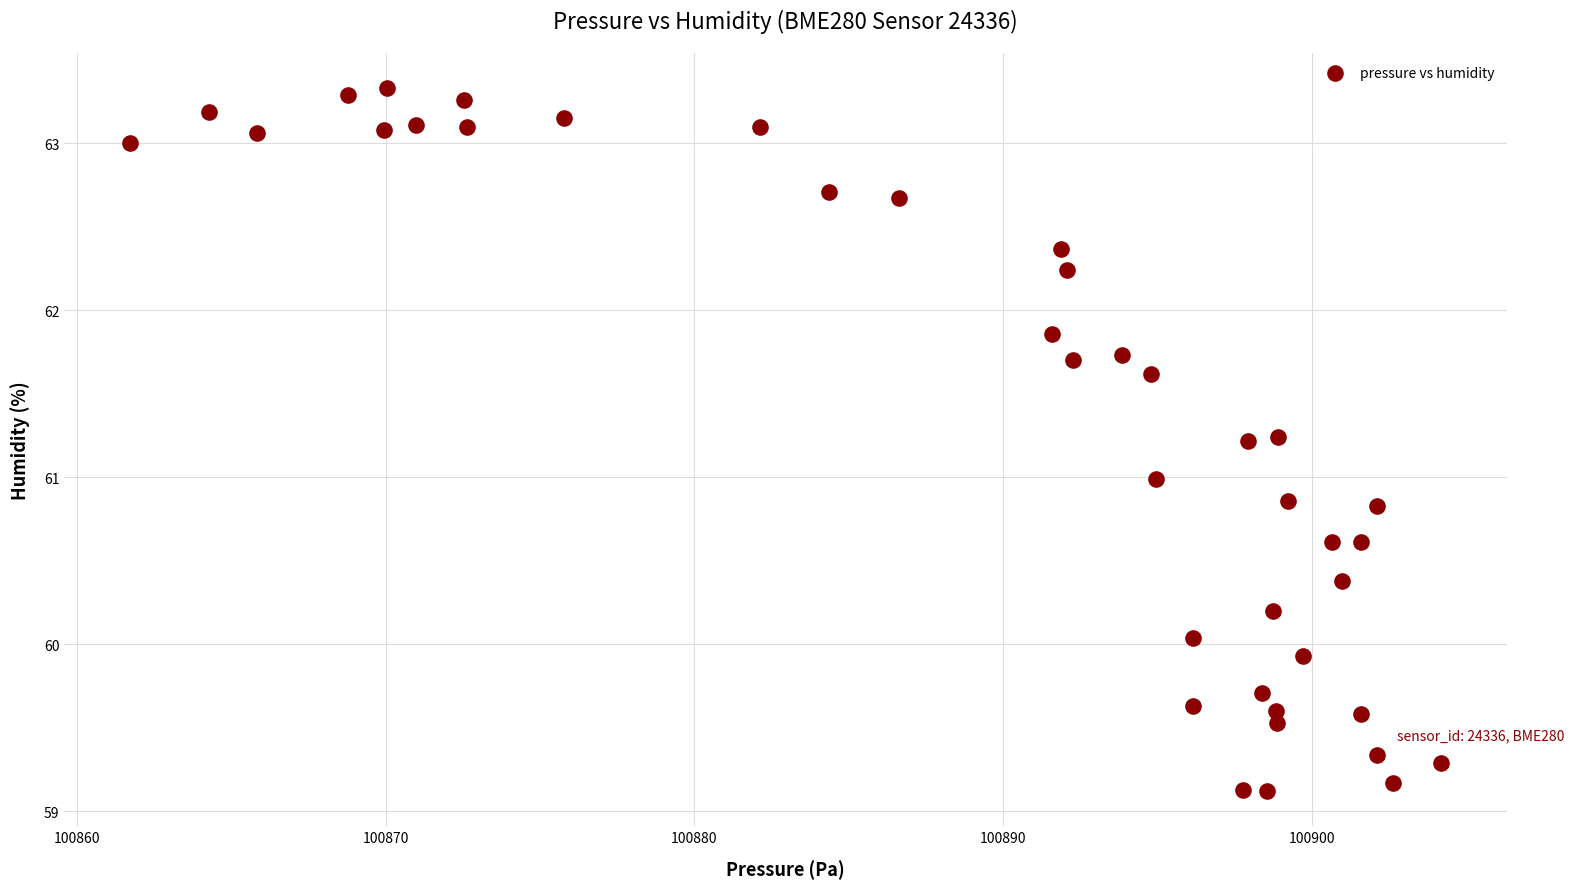

What is the range of X values (max minus min)?

42.5